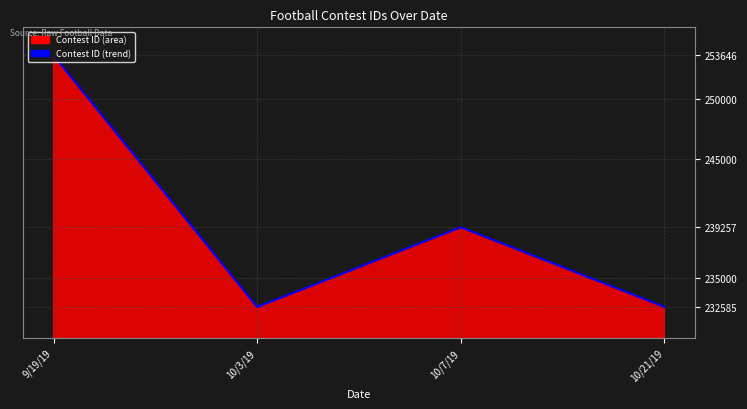

Reading right to left, what are all the values shown in this chart?

10/21/19=232587	10/7/19=239257	10/3/19=232585	9/19/19=253646